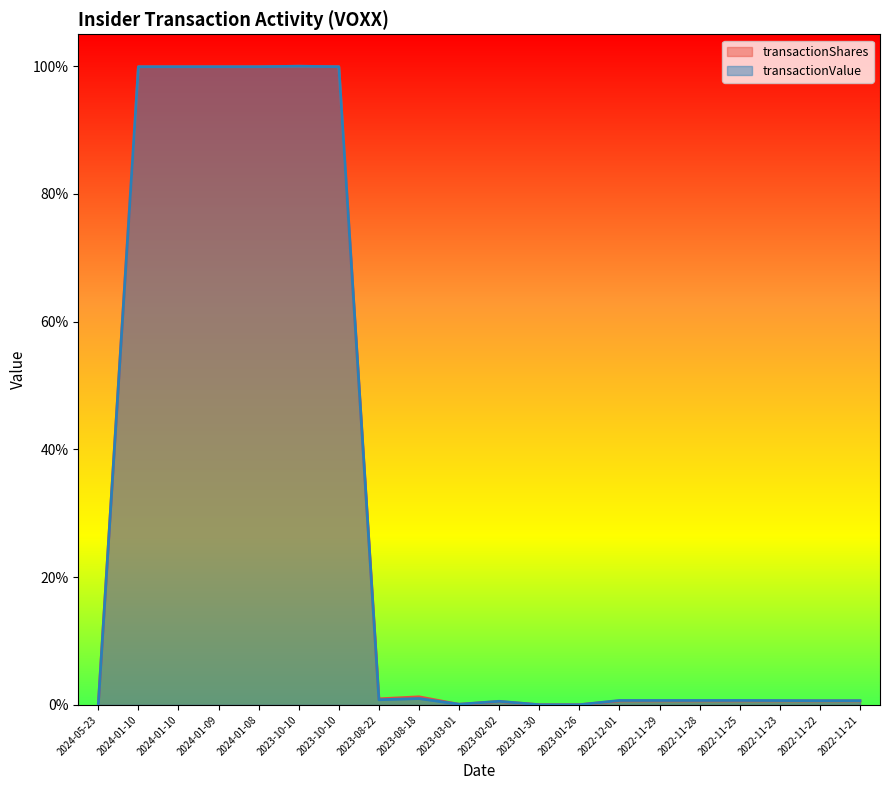

At which category does transactionShares reach its first local peak?

2023-10-10